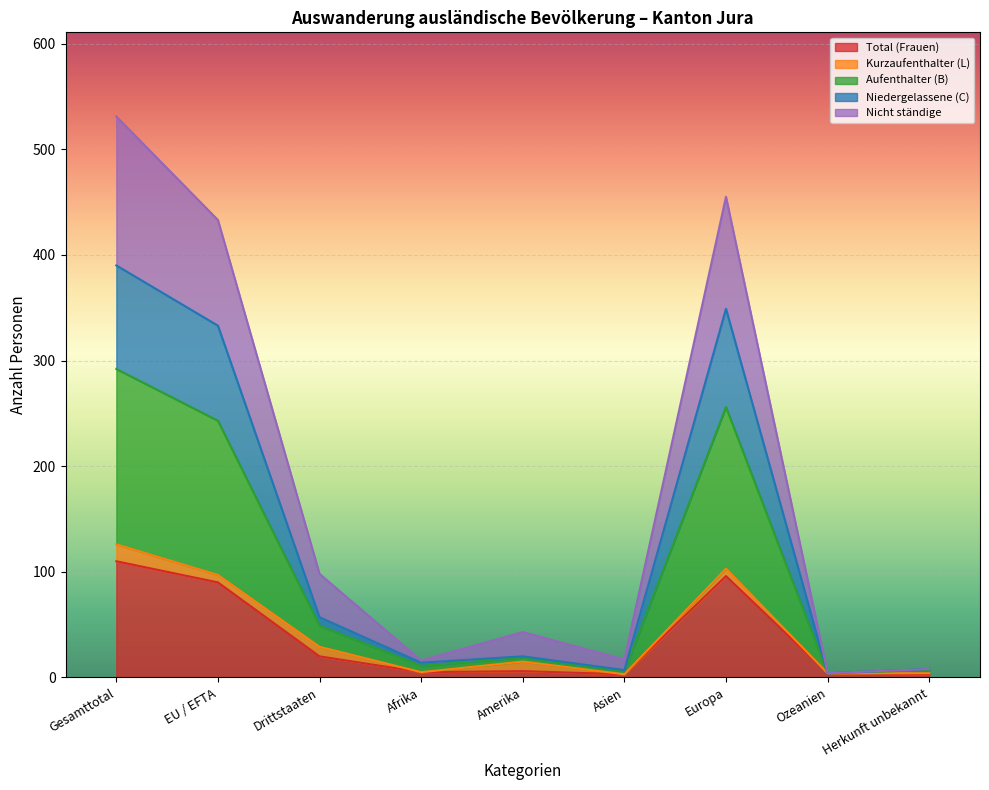

What is the maximum value for Total (Frauen)?

110